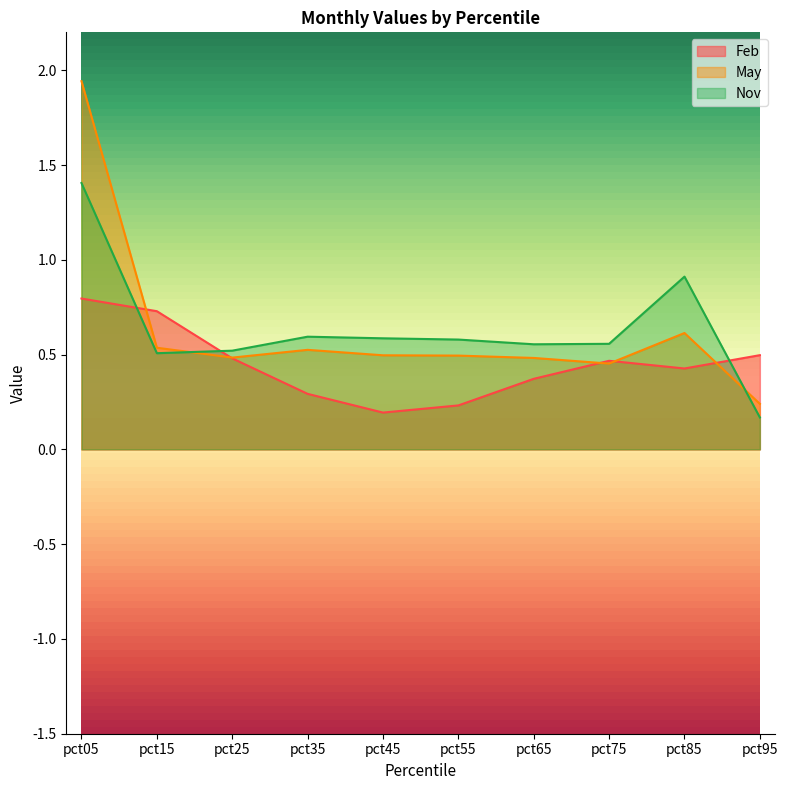

The May series shows 0.7 at pct05. True or false?

False